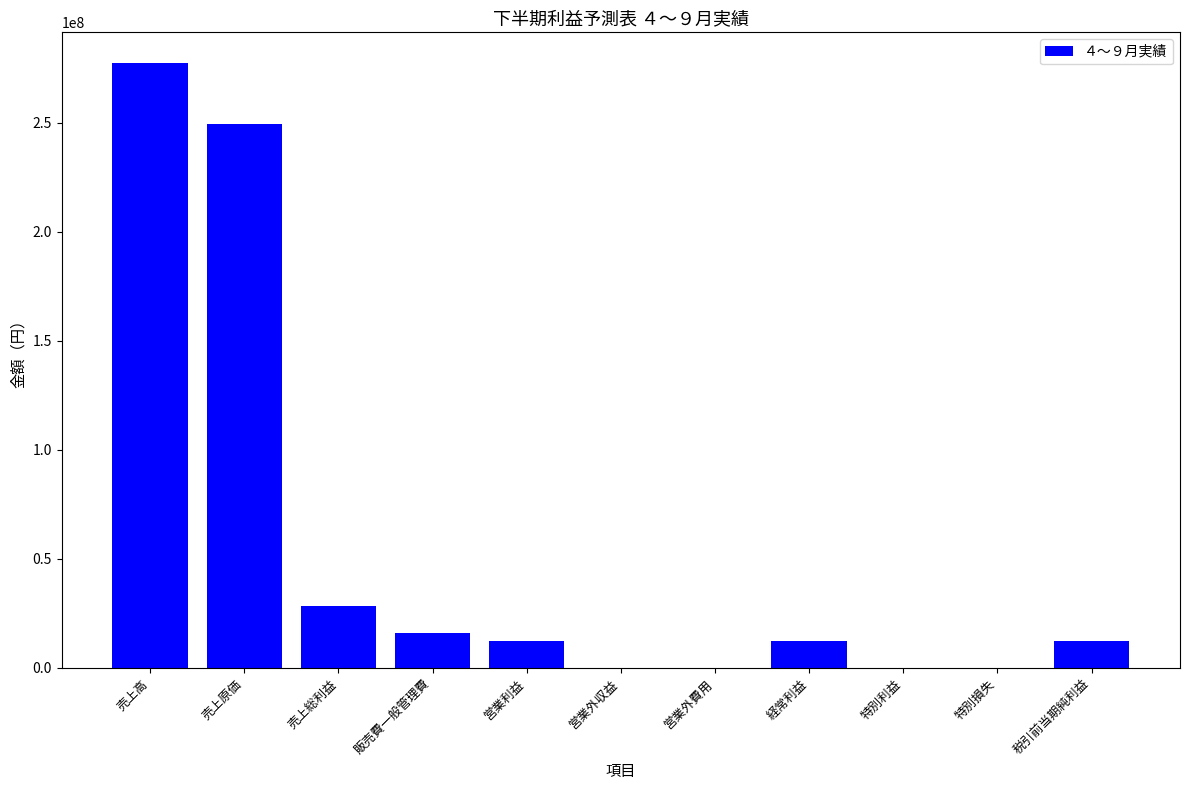

True or false: the data shows 190059688 at 特別利益.

False